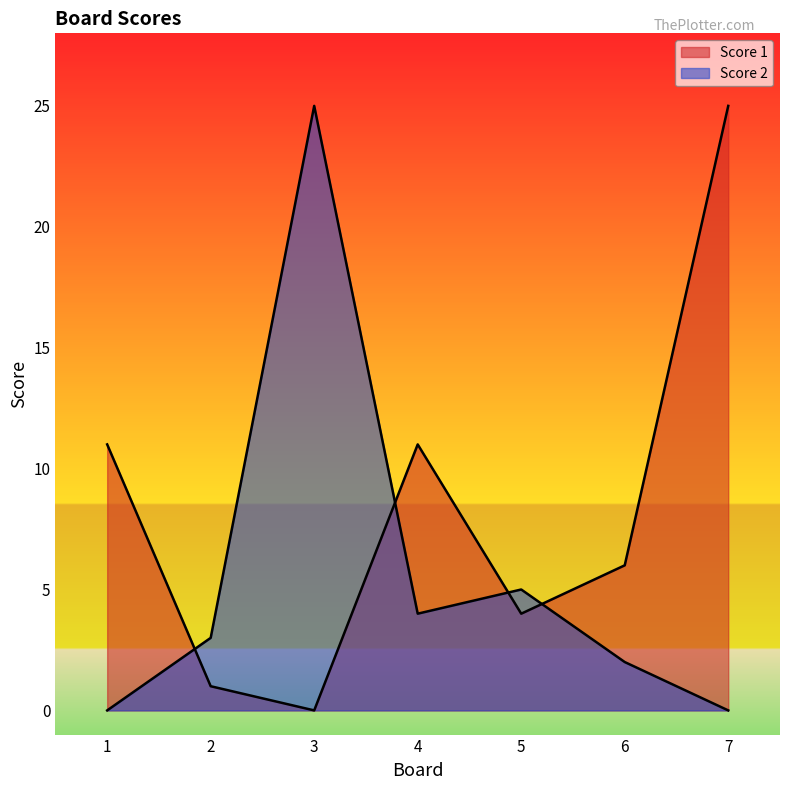

Reading left to right, list all the values displayed in this chart.

Score 1: 1=11	2=1	3=0	4=11	5=4	6=6	7=25
Score 2: 1=0	2=3	3=25	4=4	5=5	6=2	7=0